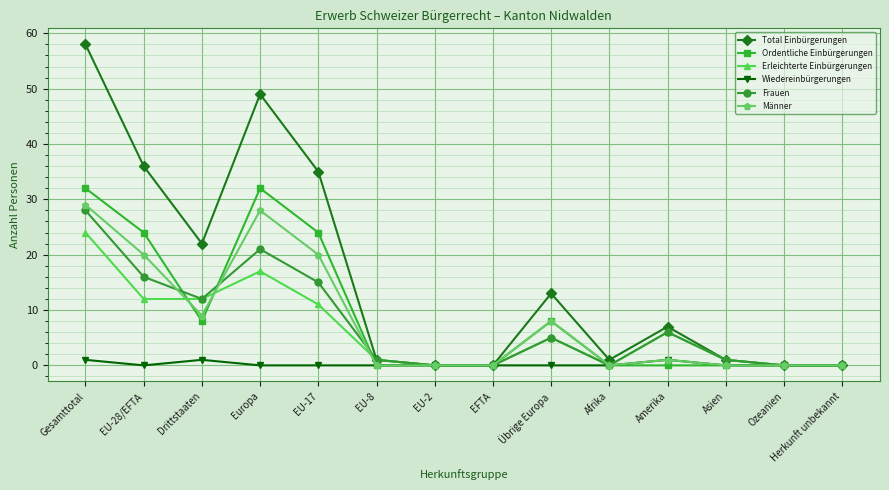

At which category is the sum across all series the highest?

Gesamttotal